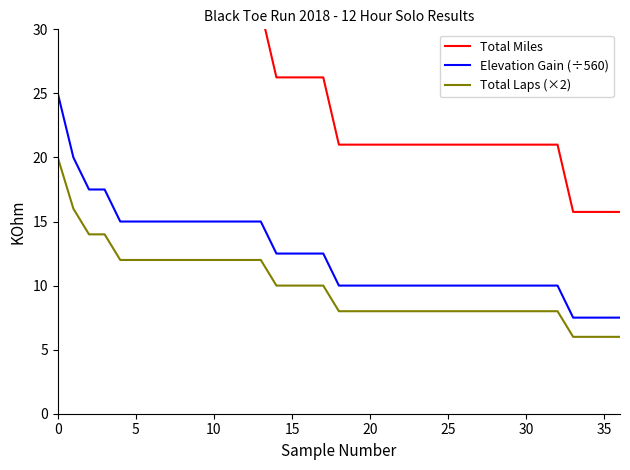

Which label corresponds to the smallest value in the chart?

33